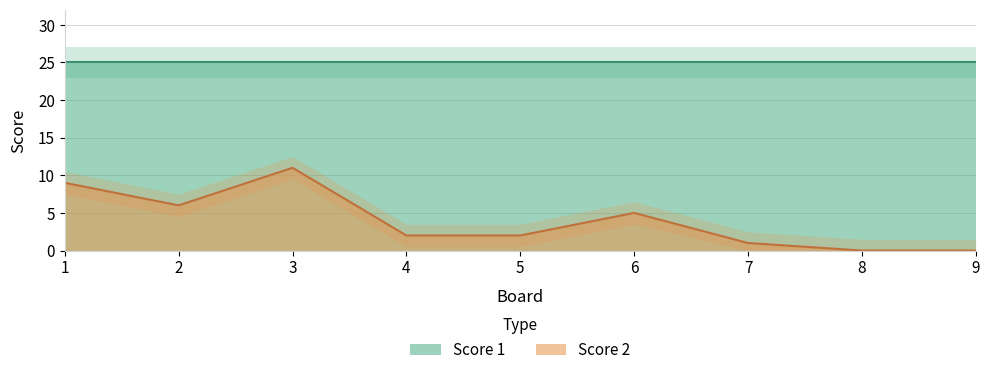

How many interior local valleys (lower than both neighbors) does the data have?

1